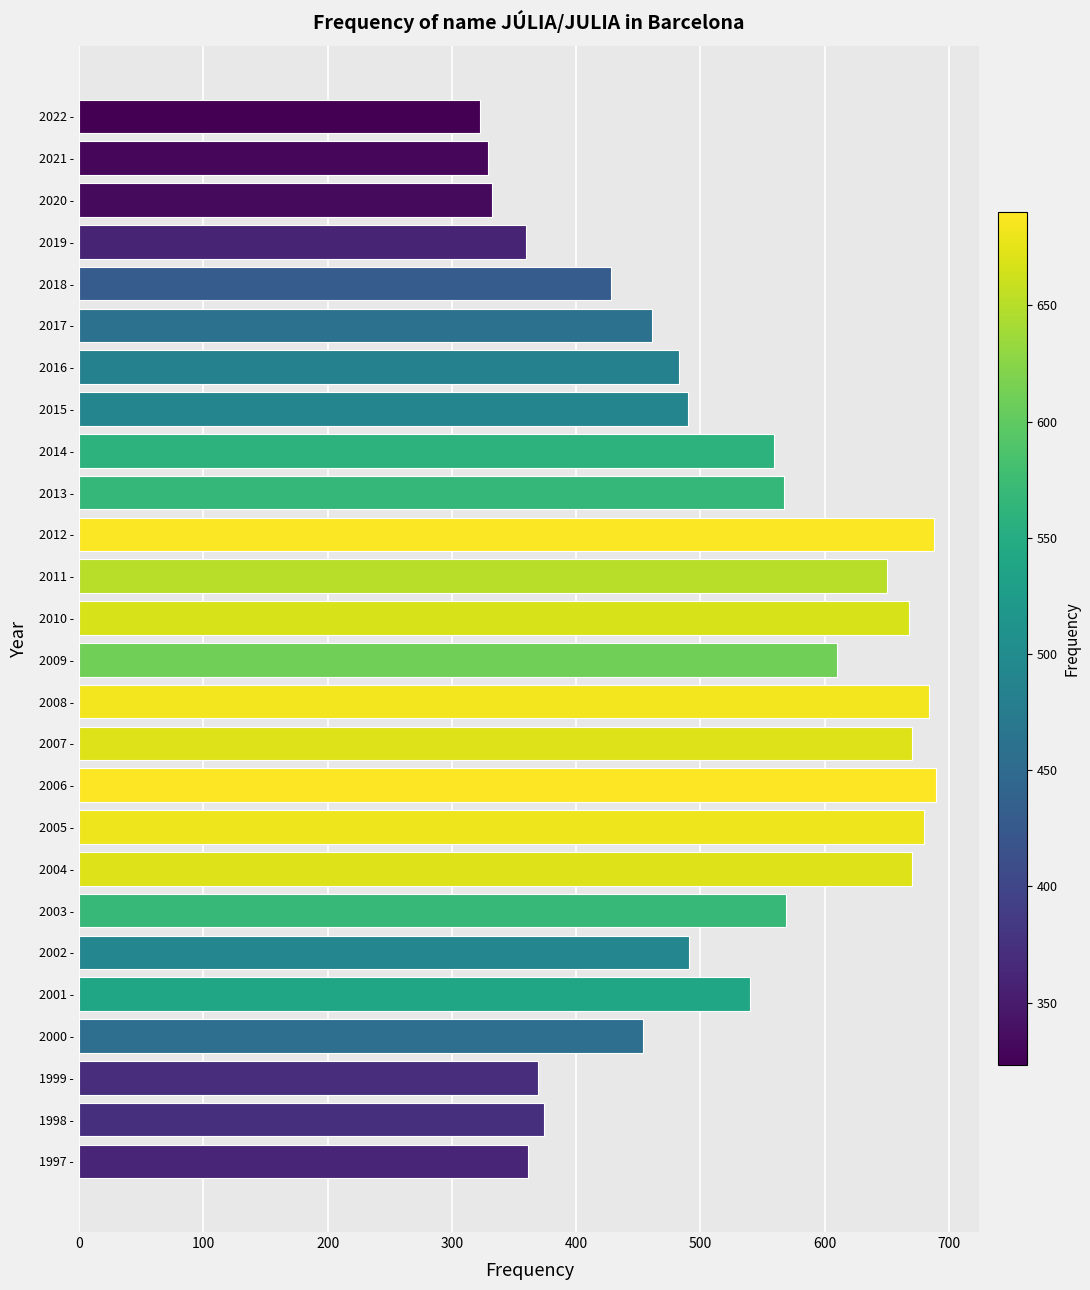

Where is the data nearest to the value 506?

2002 -